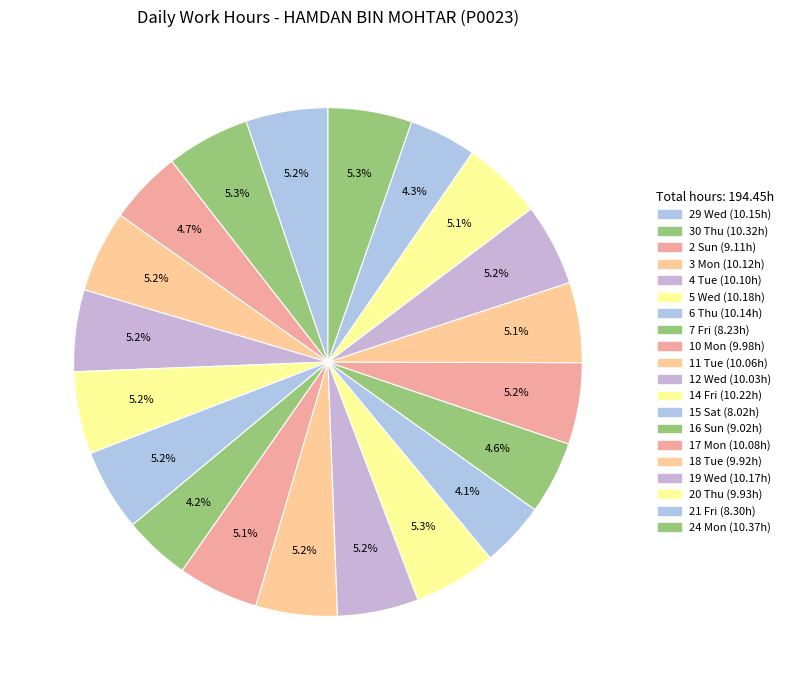

To the nearest percent, what percentage of the pie is 15 Sat?

4%